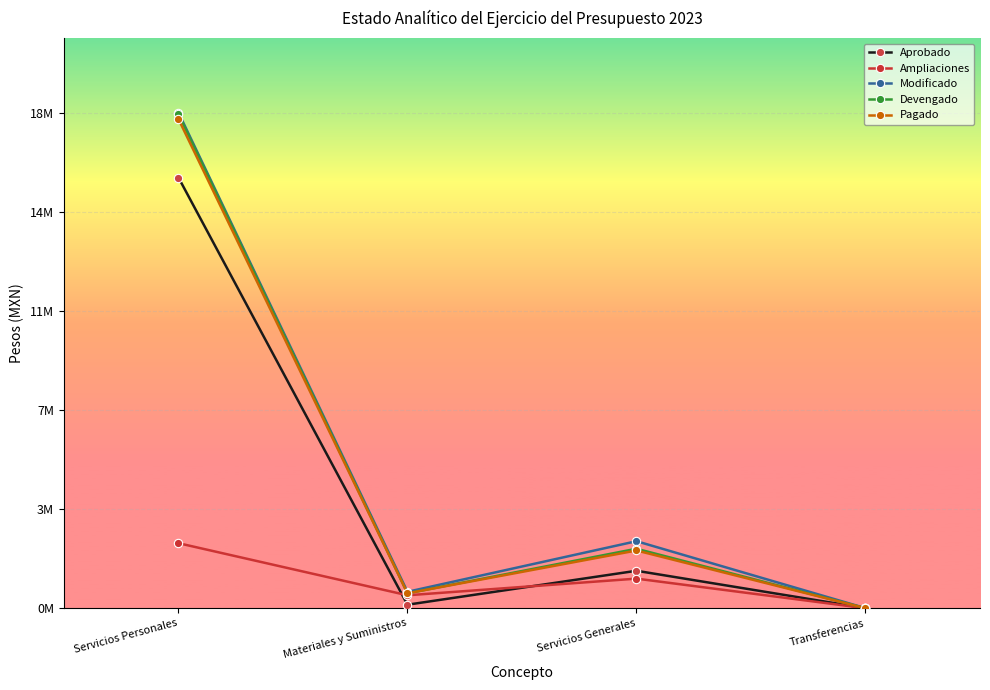

What is the label of the 1st point from the right?

Transferencias